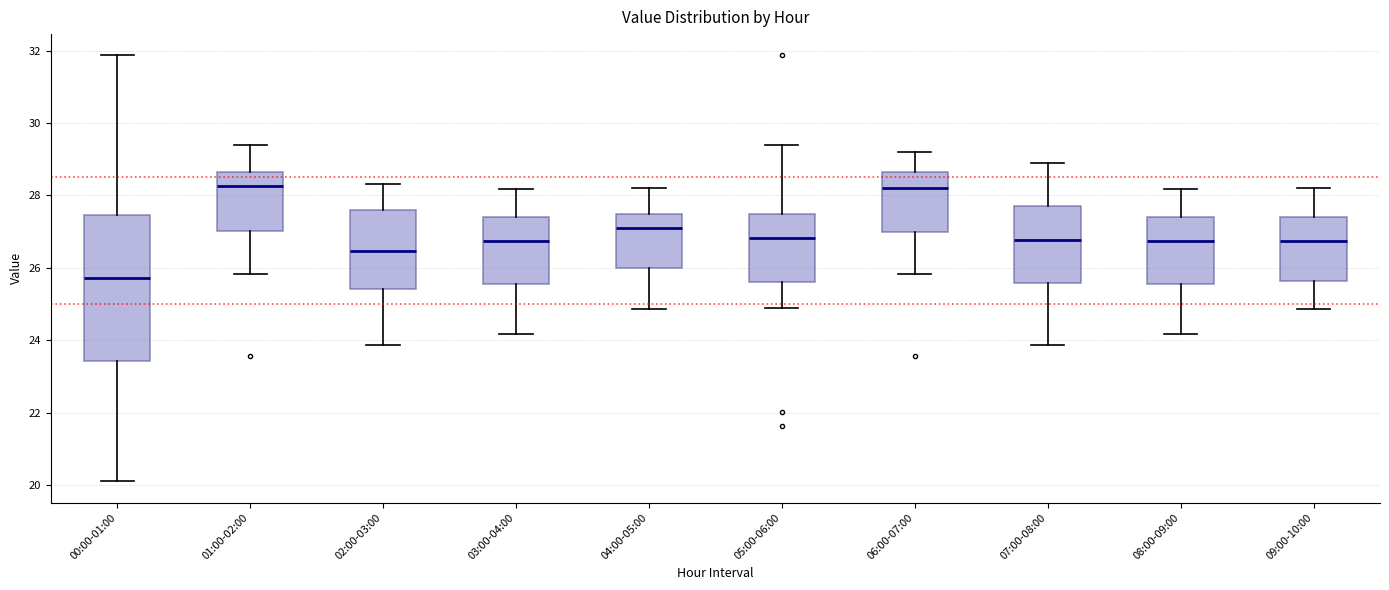

Comparing the boxes themselves (not the whiskers), which one is the tallest?

00:00-01:00